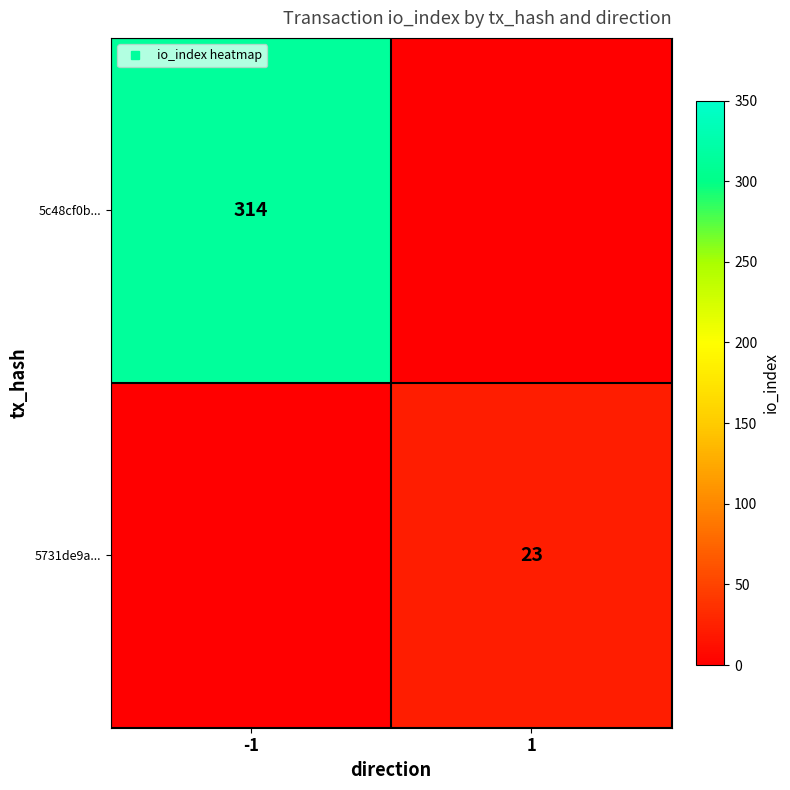

Is the value of 5c48cf0b... at 1 greater than the value of 5731de9a... at 1?

No